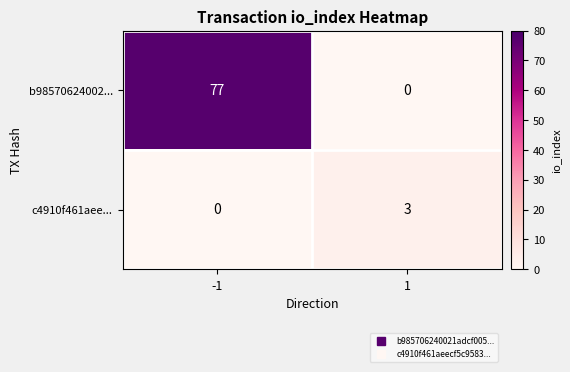

True or false: b98570624002... has a value of 77 at -1.

True